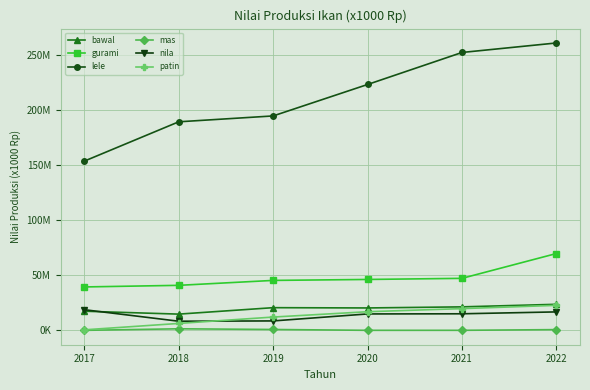

True or false: nila and gurami cross at least once.

False